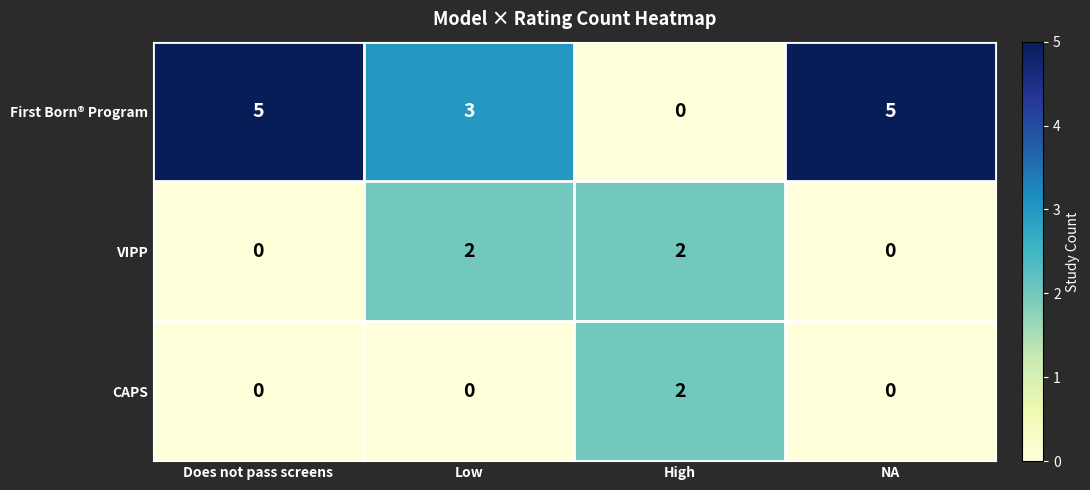

Rank the series by their average value, from lowest to highest.

CAPS, VIPP, First Born® Program